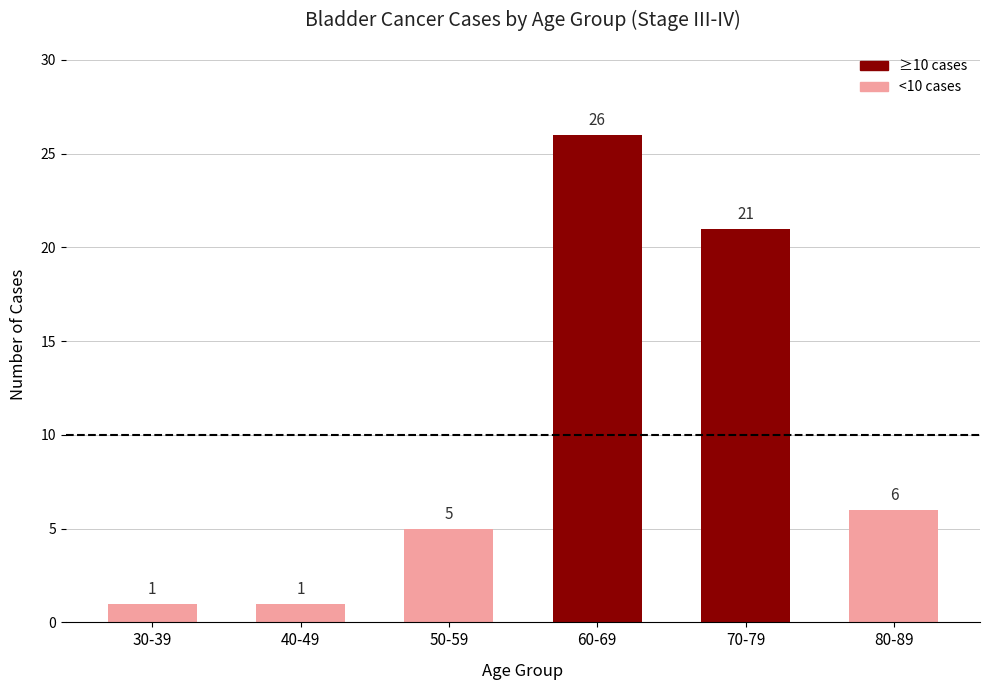

What is the maximum value shown in the chart?

26